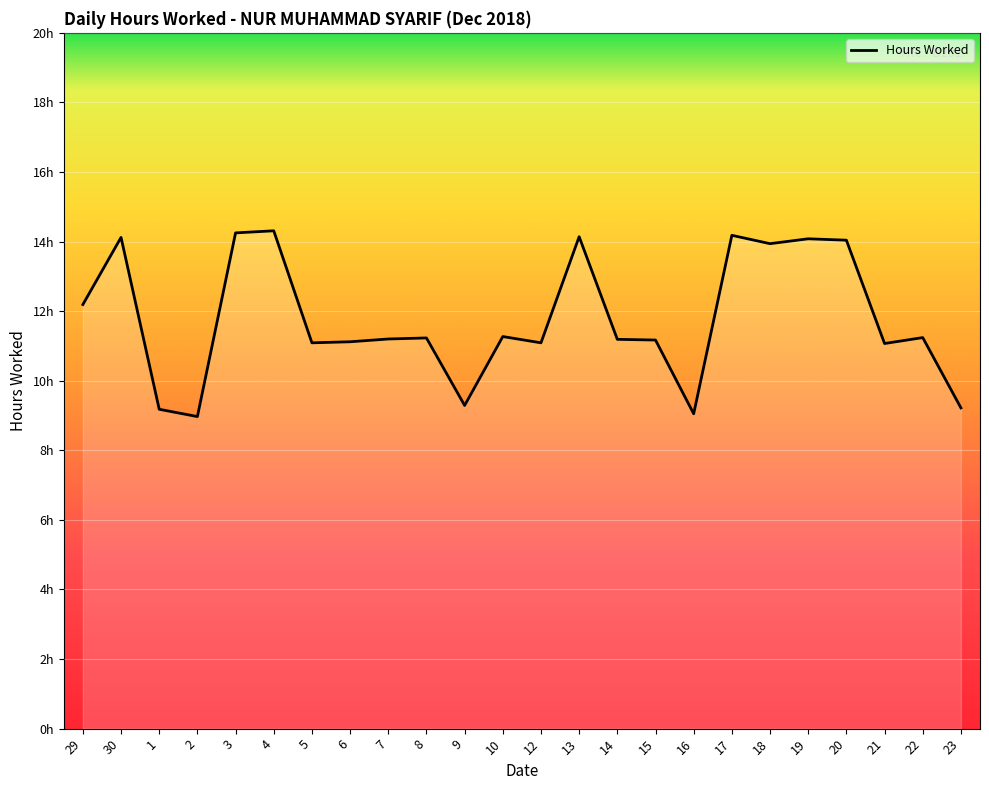

Rank the categories by value from highest to lowest.

4, 3, 17, 13, 30, 19, 20, 18, 29, 10, 22, 8, 7, 14, 15, 6, 5, 12, 21, 9, 23, 1, 16, 2